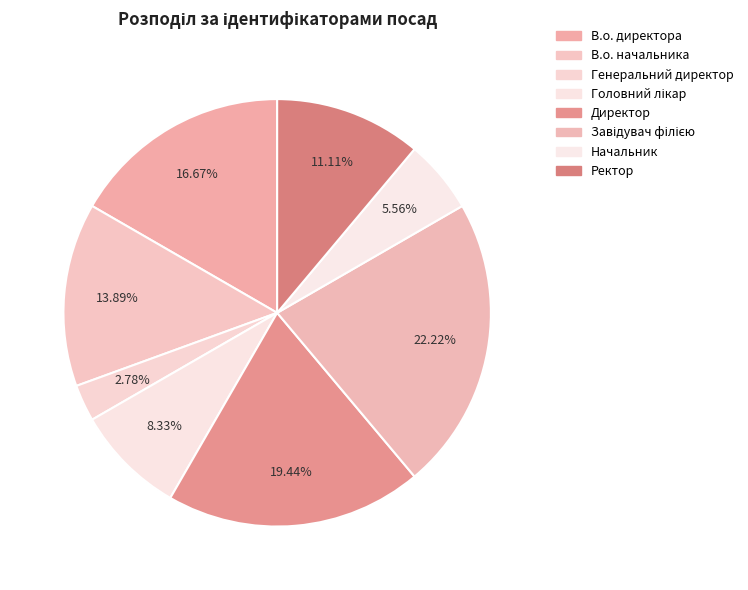

Which has a higher value, Генеральний директор or В.о. начальника?

В.о. начальника